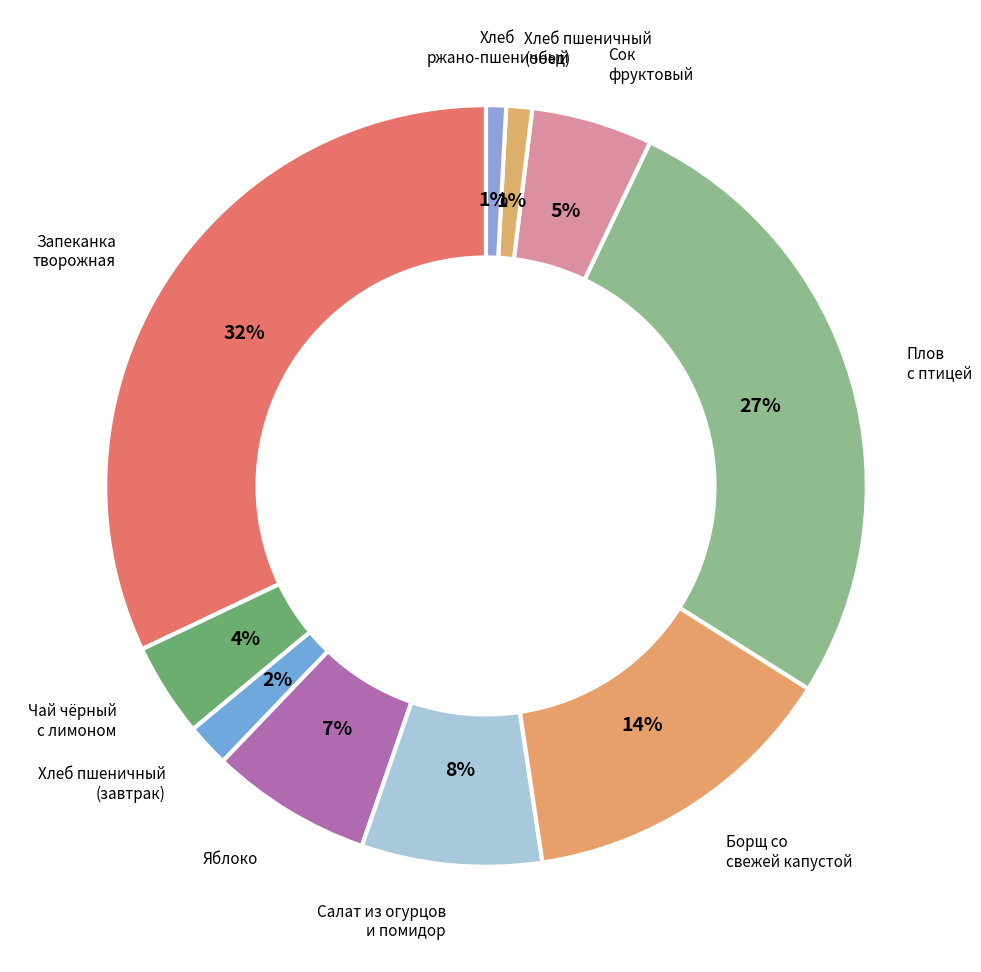

How many slices are in this pie chart?

10